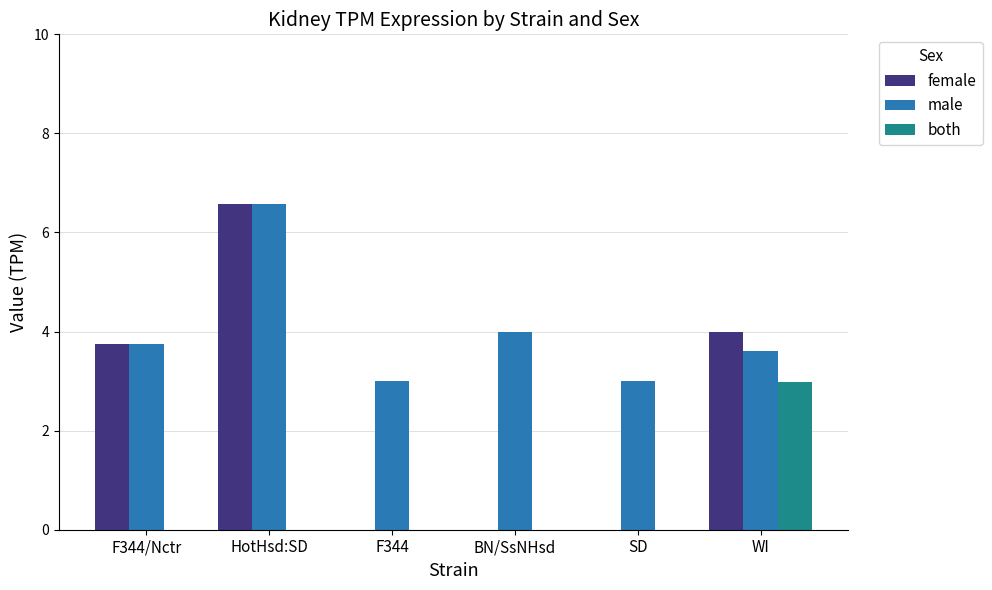

The female series shows 4.0 at WI. True or false?

True